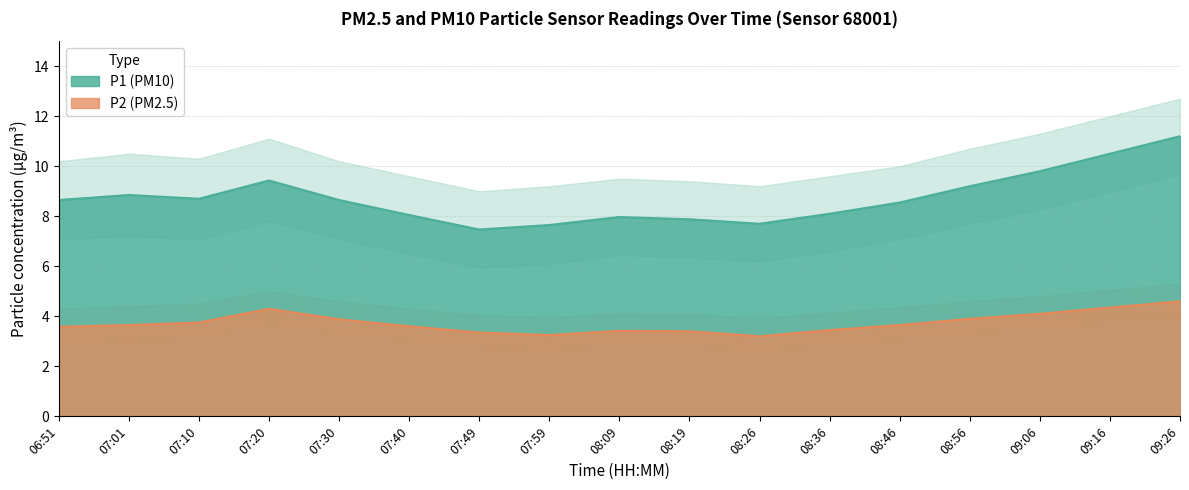

True or false: P1 and P2 intersect in this chart.

False